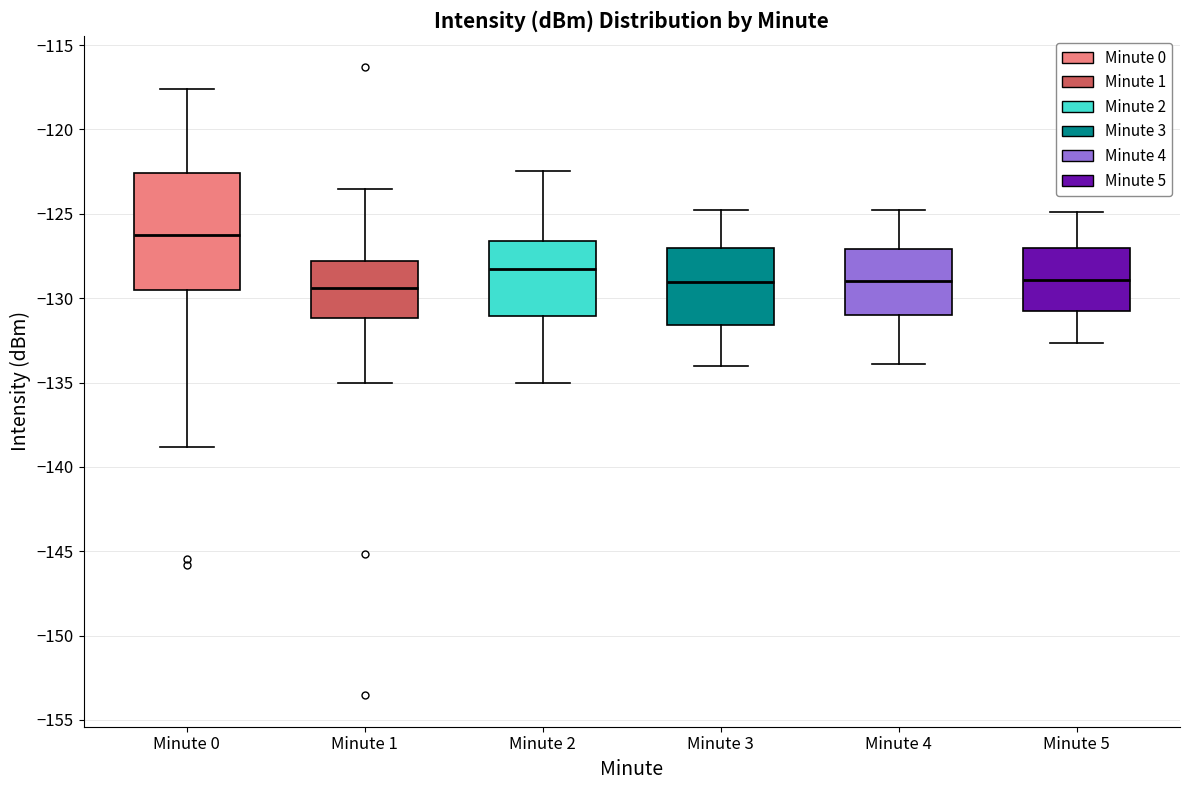

Where does the lower whisker of the box for Minute 4 end on the y-axis? The values are not printed on the chart, so give them approximately, as read against the axis.

-134.0